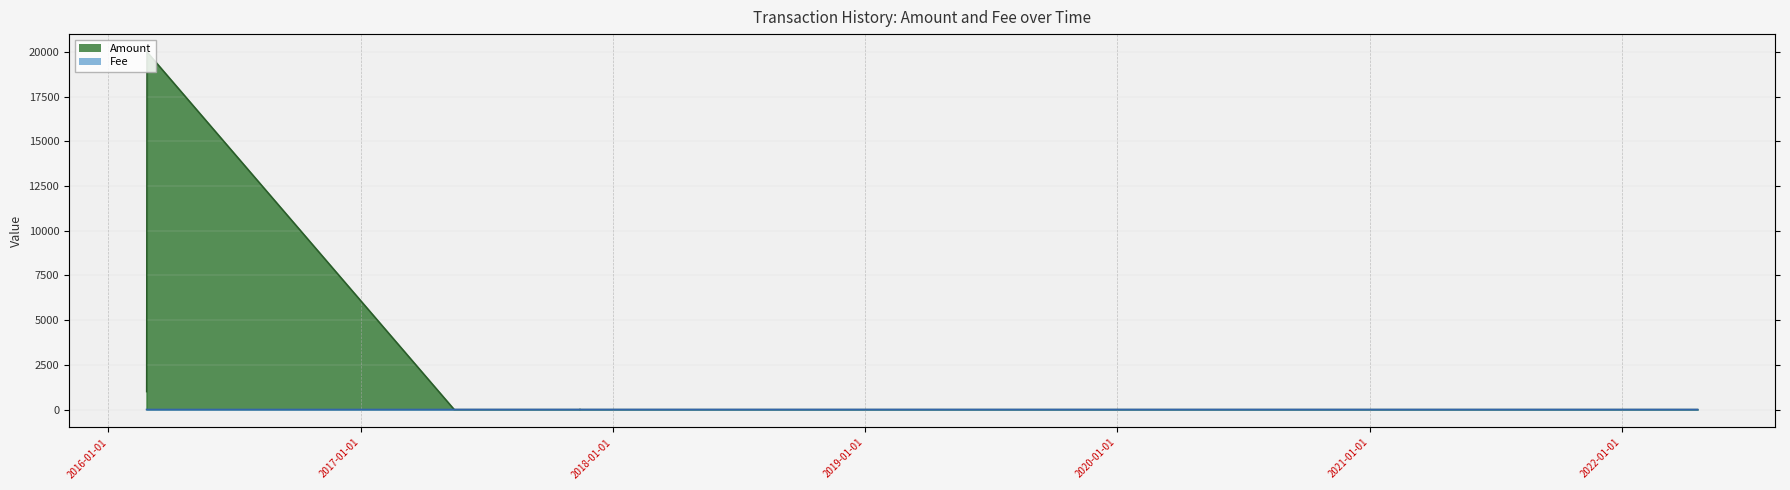

The value of Fee at 2016-02-25 04:38:38 is 0.7. True or false?

False